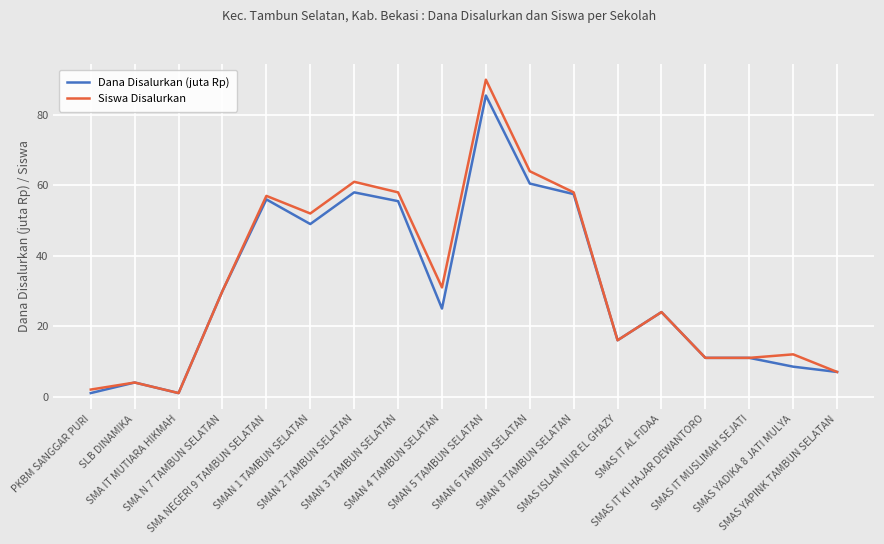

What is the highest value of the Siswa Disalurkan series?

90.0